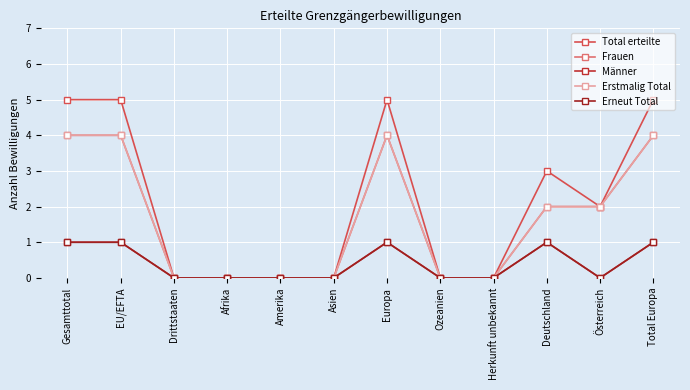

What position from the left is Herkunft unbekannt?

9